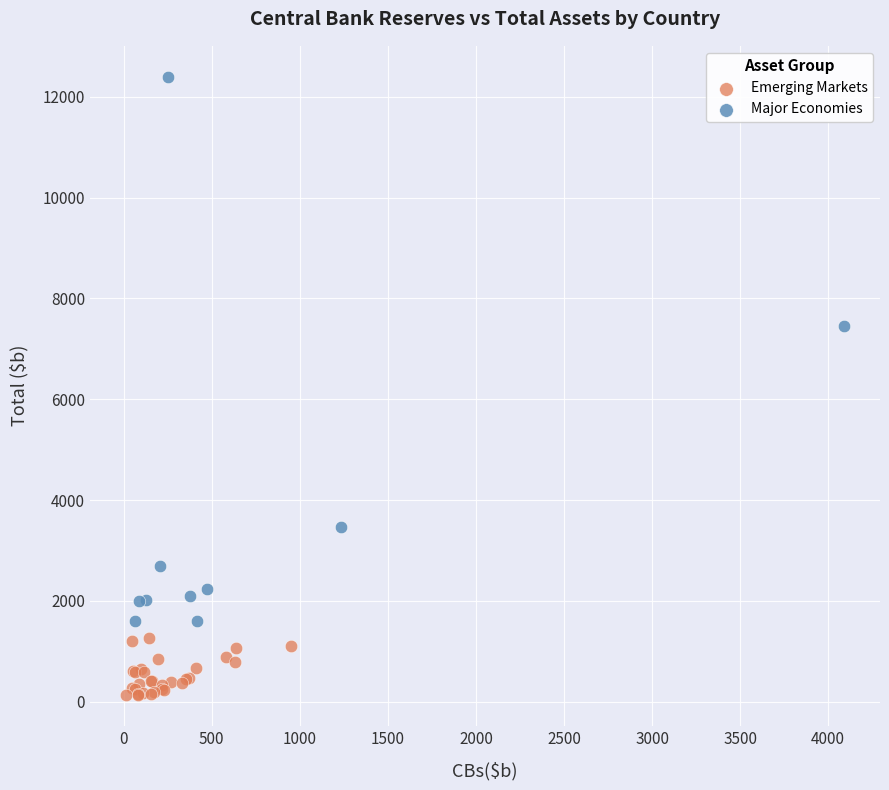

Which series contains the highest Y value?

Major Economies